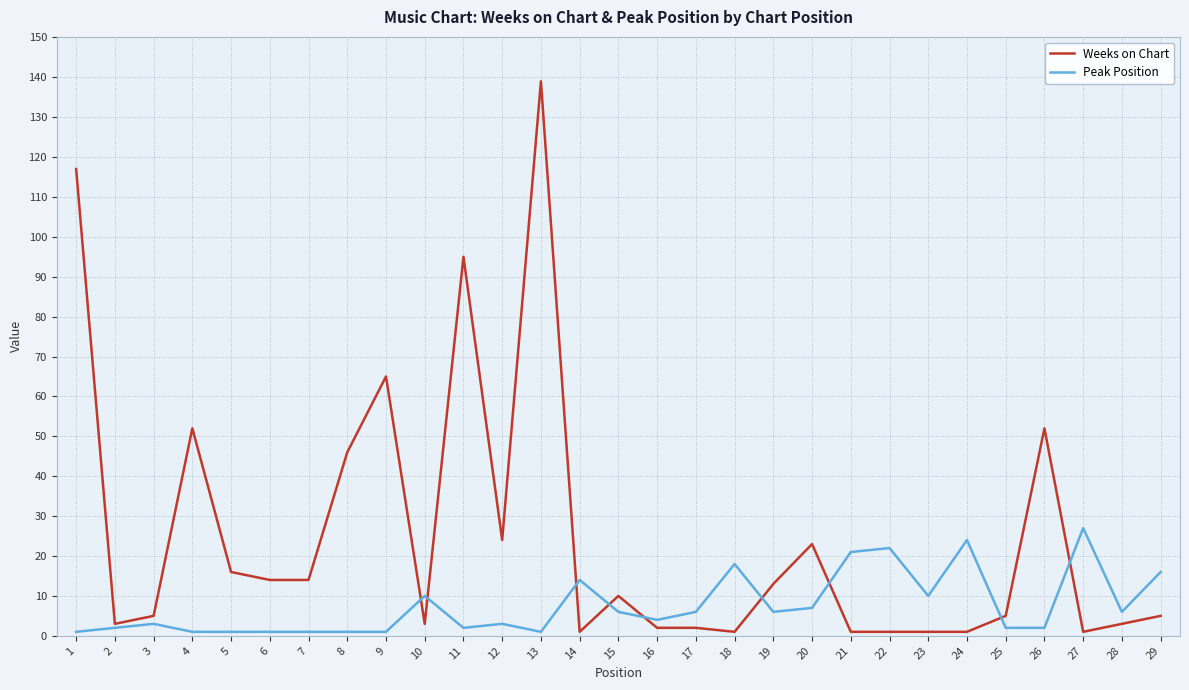

Which series changed the most between 8 and 21?

Weeks on Chart